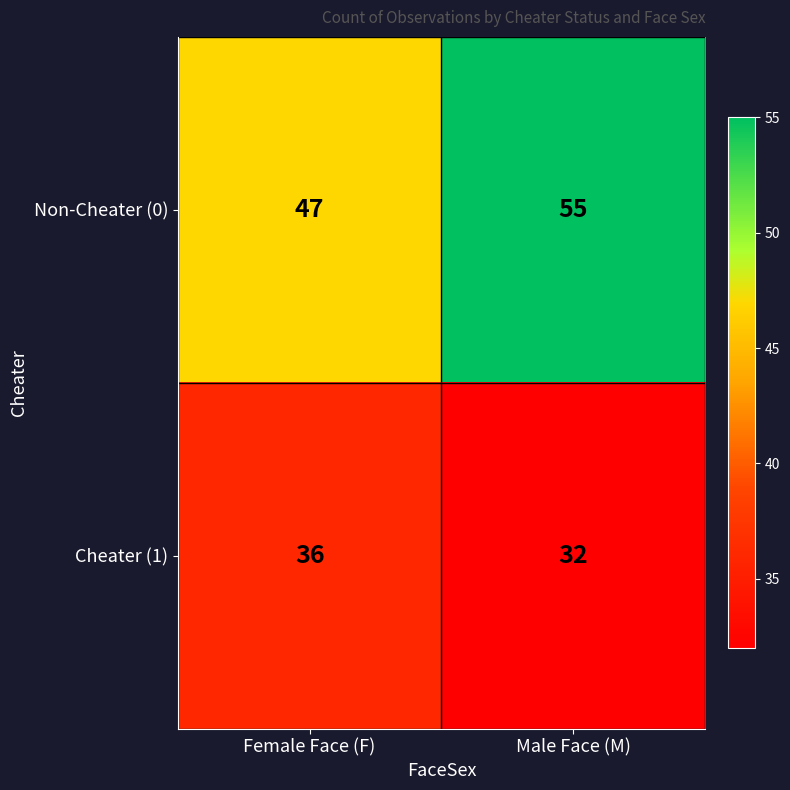

What is the difference between the Non-Cheater (0) values at Female Face (F) and Male Face (M)?

8